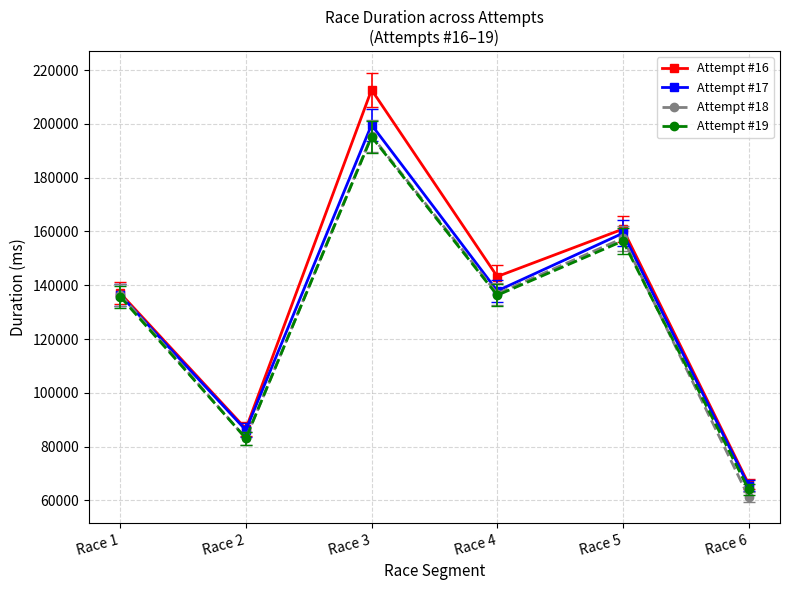

What is the value of the Attempt #19 point at the 3rd from the left?

195221